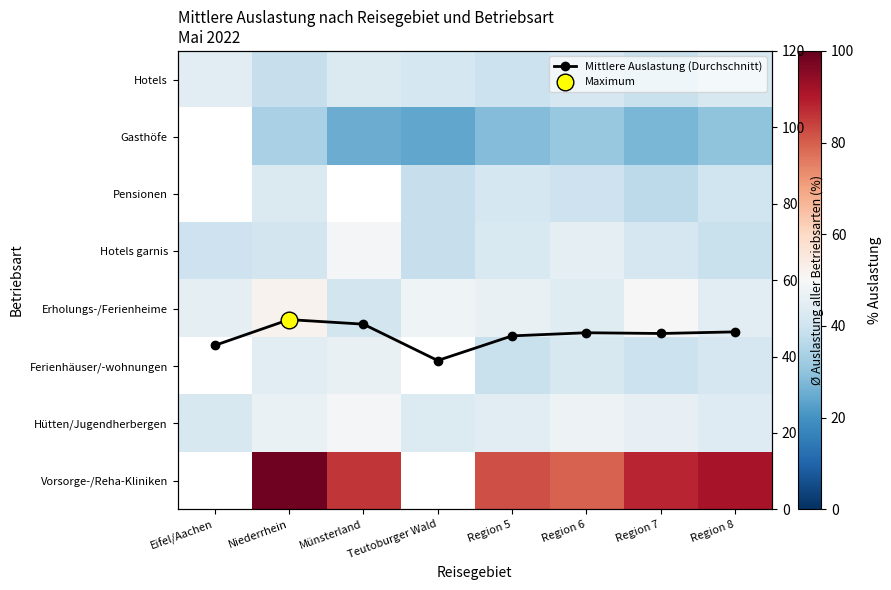

Which series has the largest range (max minus min)?

Mittlere Auslastung (Durchschnitt)